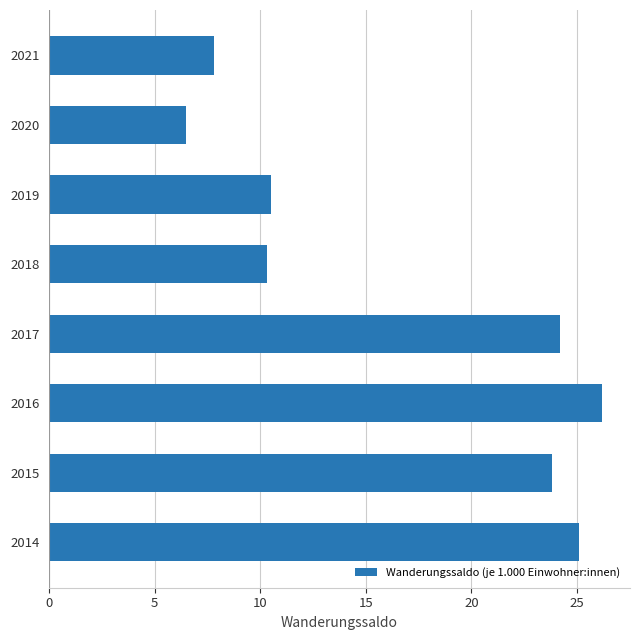

The value at 2019 is 10.5. True or false?

True